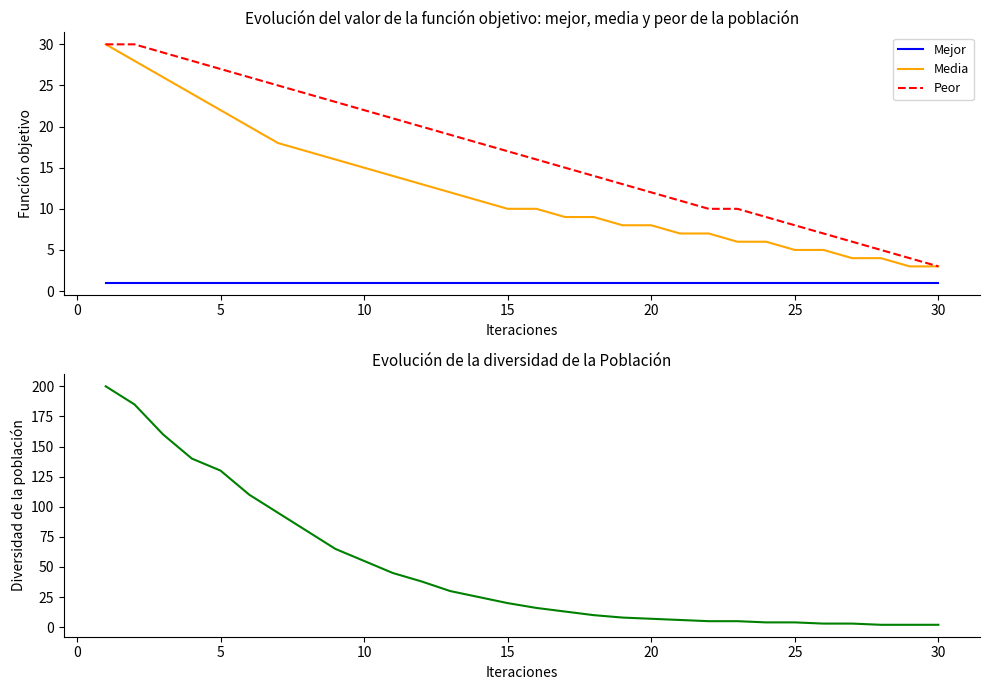

The Media series shows 5 at 30. True or false?

False